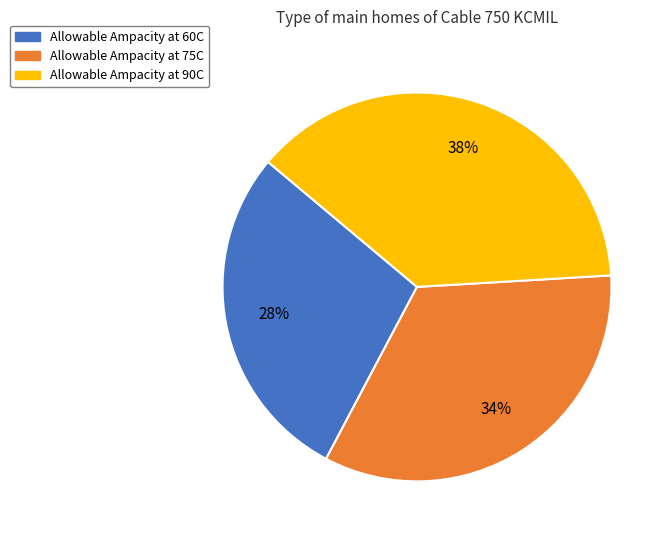

Which slice is the smallest?

Allowable Ampacity at 60C